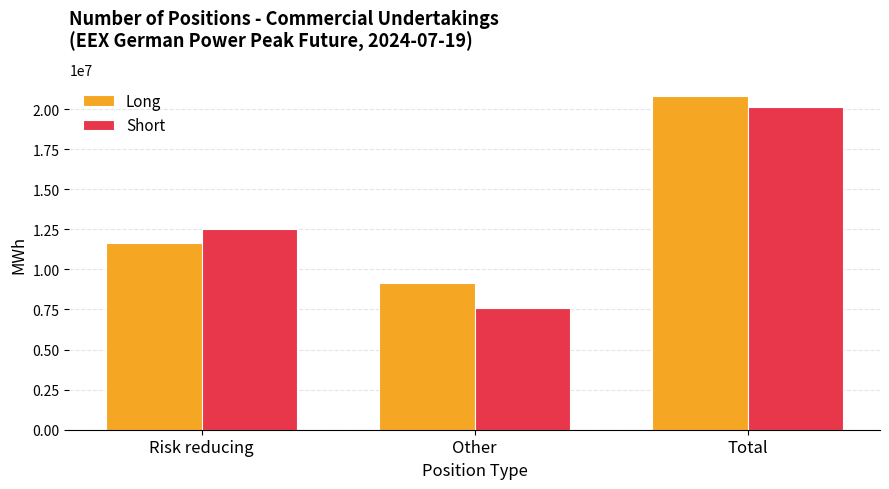

What is the difference between the maximum and second lowest values in the Short series?

7586484